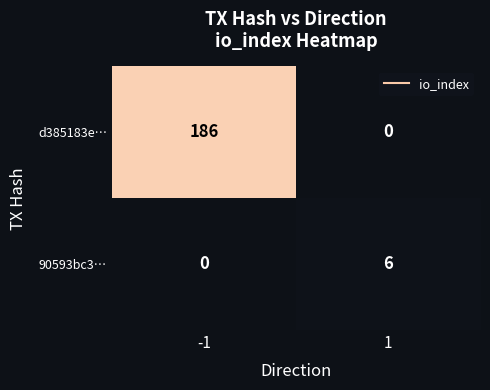

Which series has the largest range (max minus min)?

d385183e…